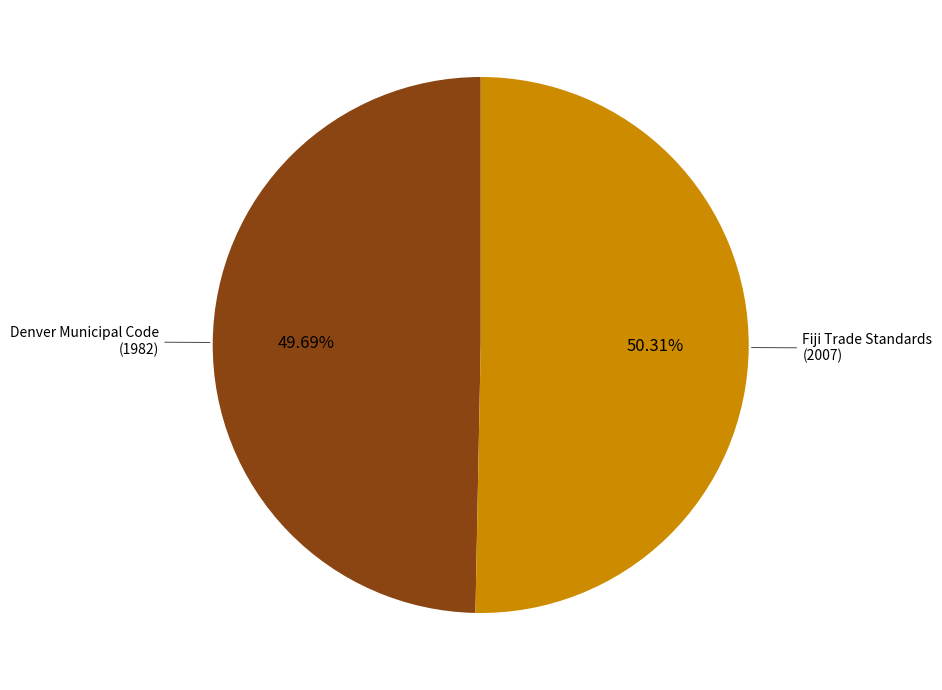

Rank the categories by value from highest to lowest.

Fiji Trade Standards, Denver Municipal Code